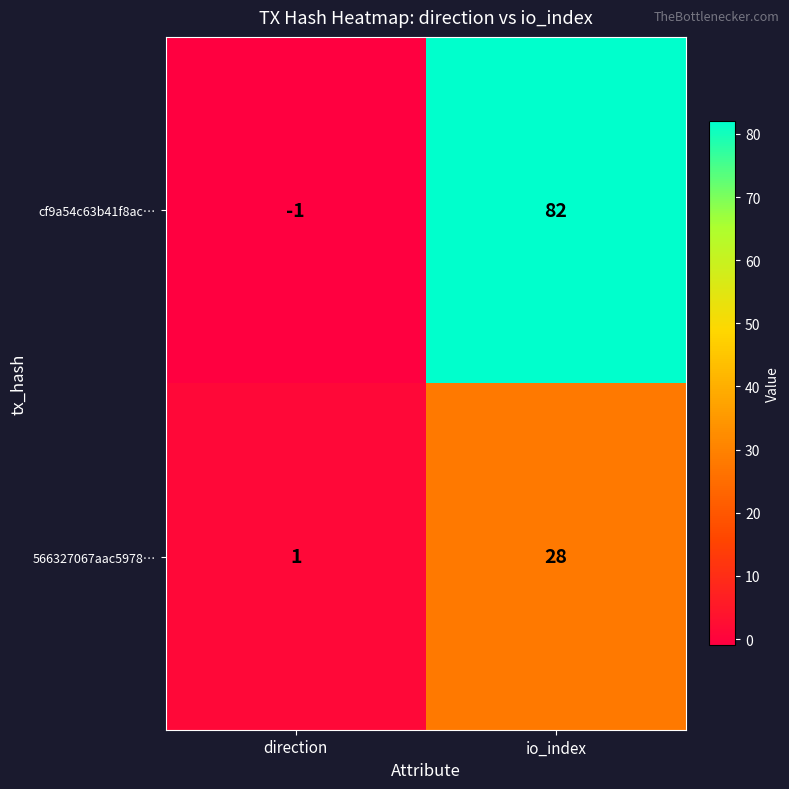

The value of 566327067aac5978… at direction is 1. True or false?

True